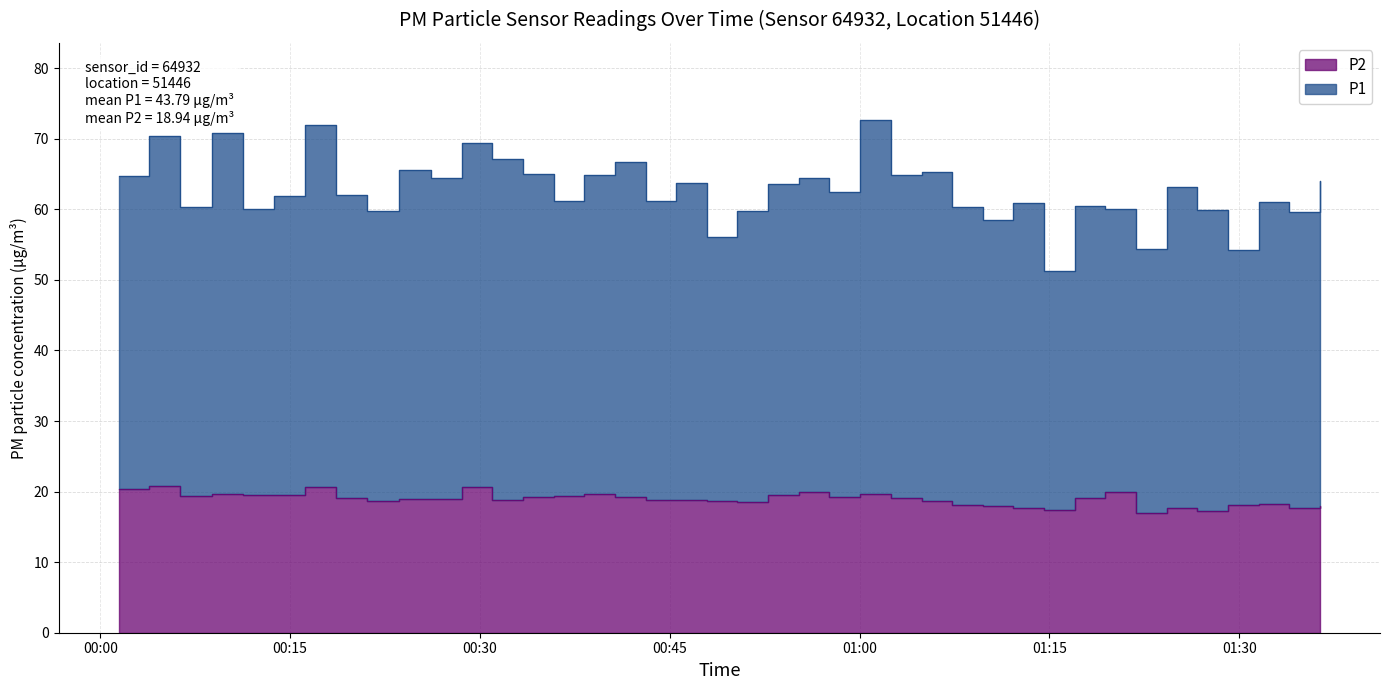

The P2 series shows 7.8 at 16. True or false?

False